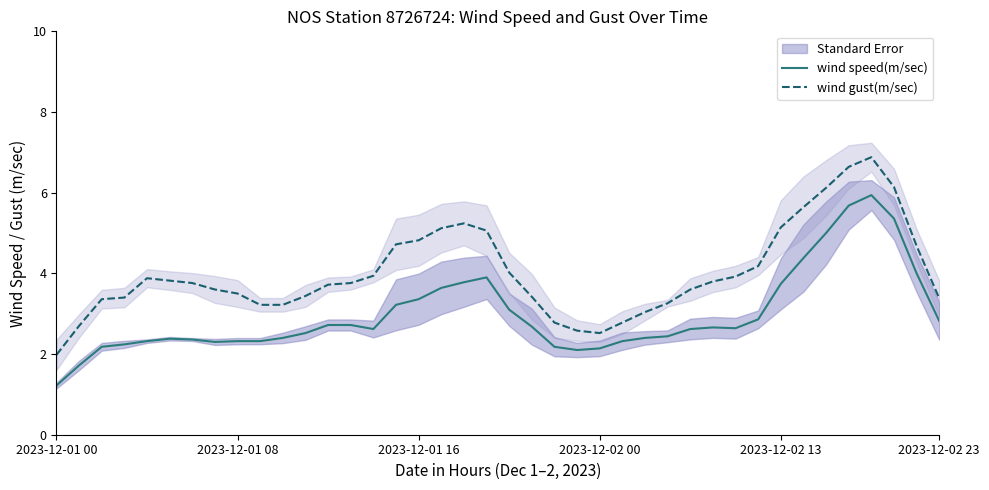

The value of wind speed(m/sec) at 2023-12-01 08 is 3.7. True or false?

False